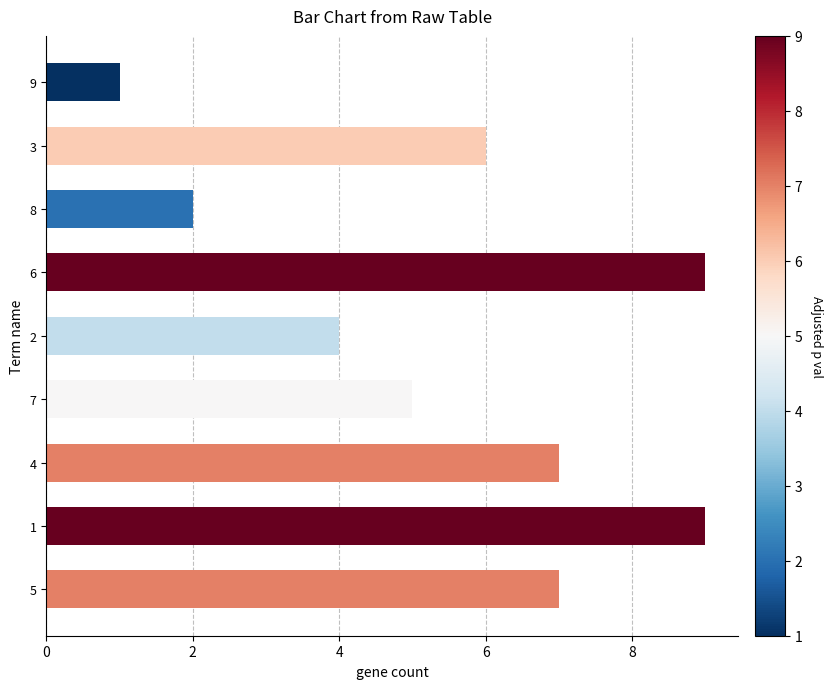

Between 6 and 7, which is larger?

6